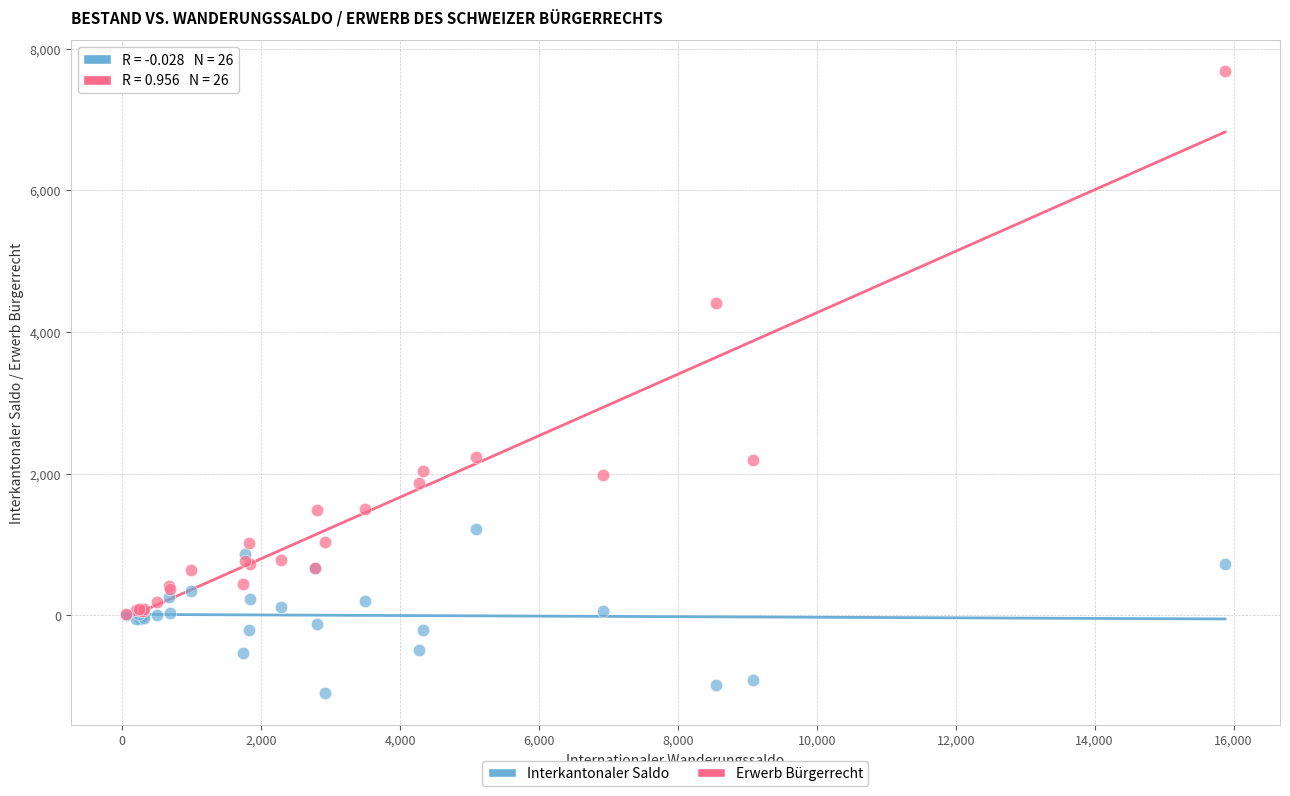

In the Erwerb Bürgerrecht series, what Y value is closest to 3852?

4410